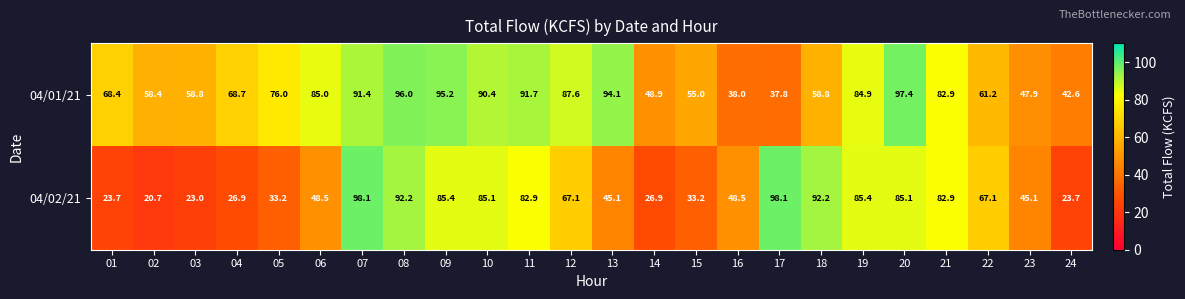

Between 07 and 13, which series saw the biggest shift?

04/02/21